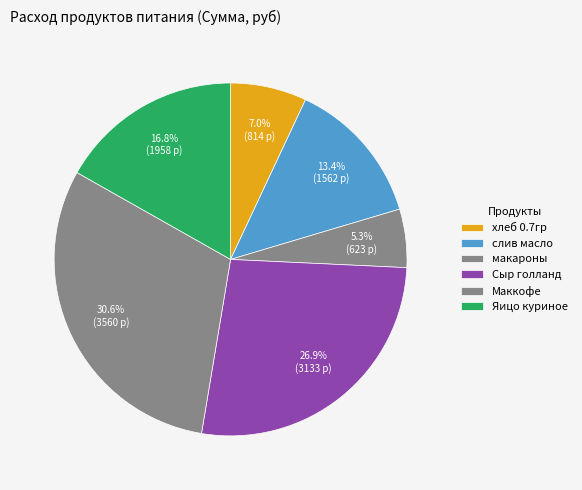

Rank the categories by value from highest to lowest.

Маккофе, Сыр голланд, Яицо куриное, слив масло, хлеб 0.7гр, макароны